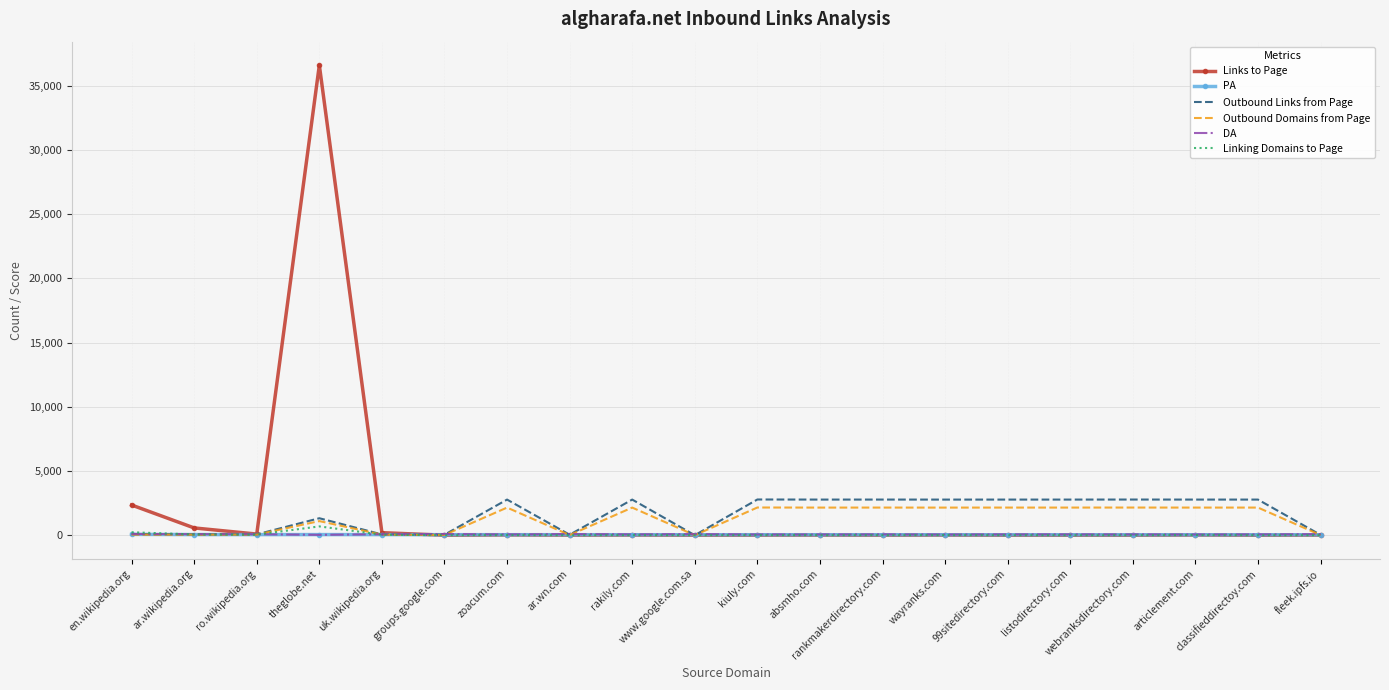

What is the spread (max minus min) of values at kiuly.com?

2776